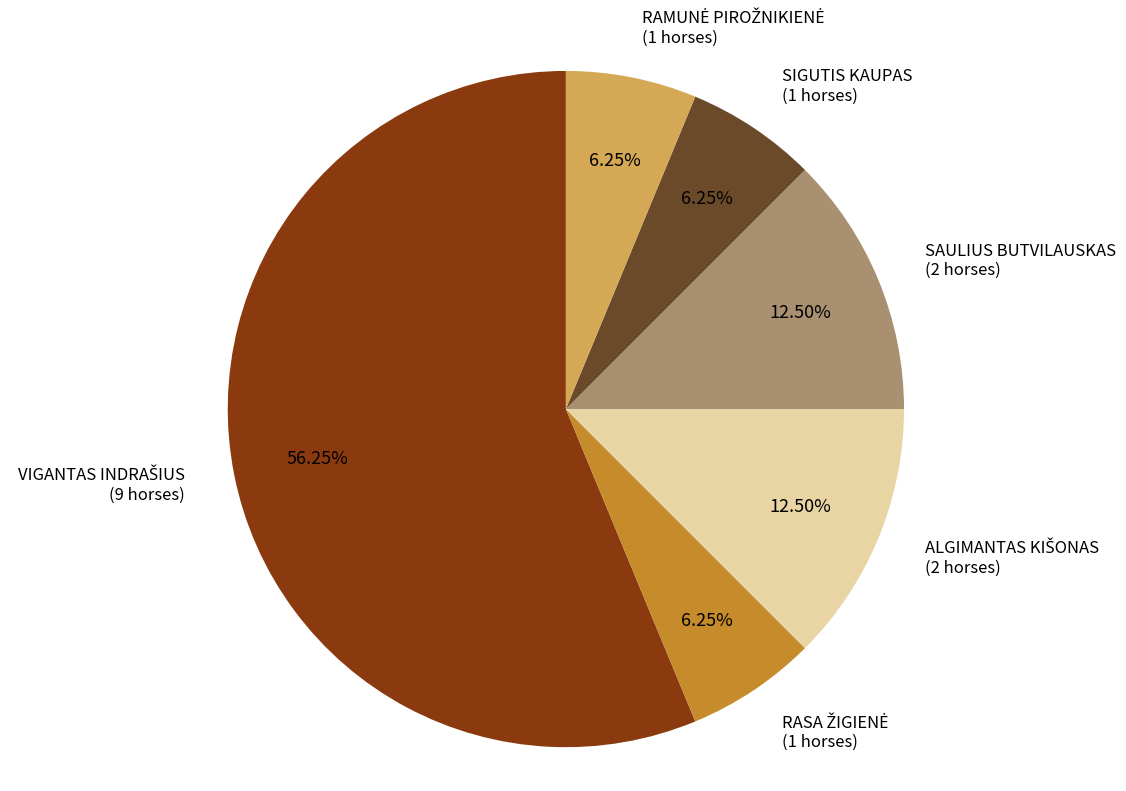

Does any single category account for the majority?

Yes